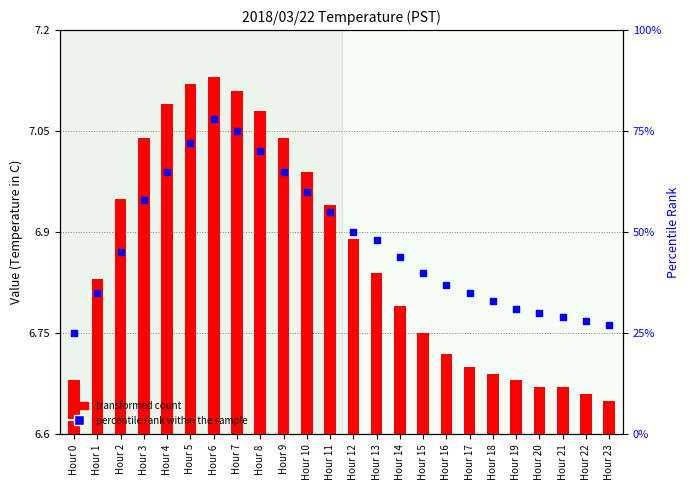

What are all the series names shown in the legend?

transformed count, percentile rank within the sample